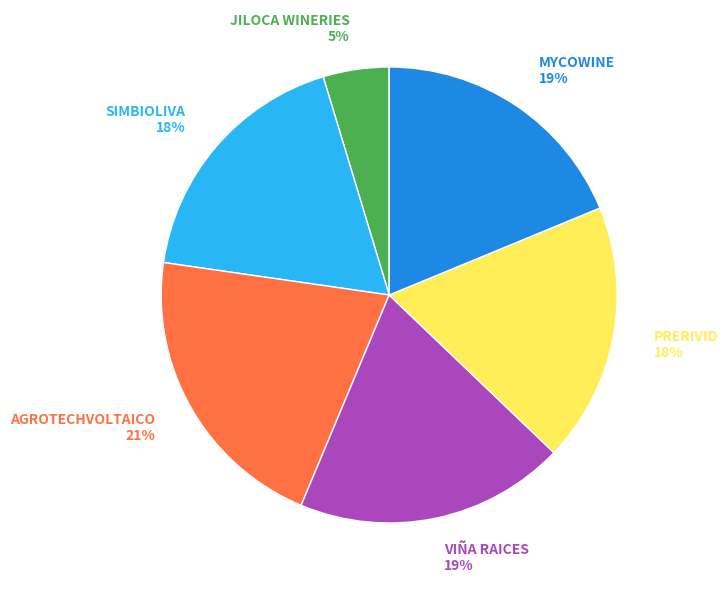

How many segments does this pie chart have?

6